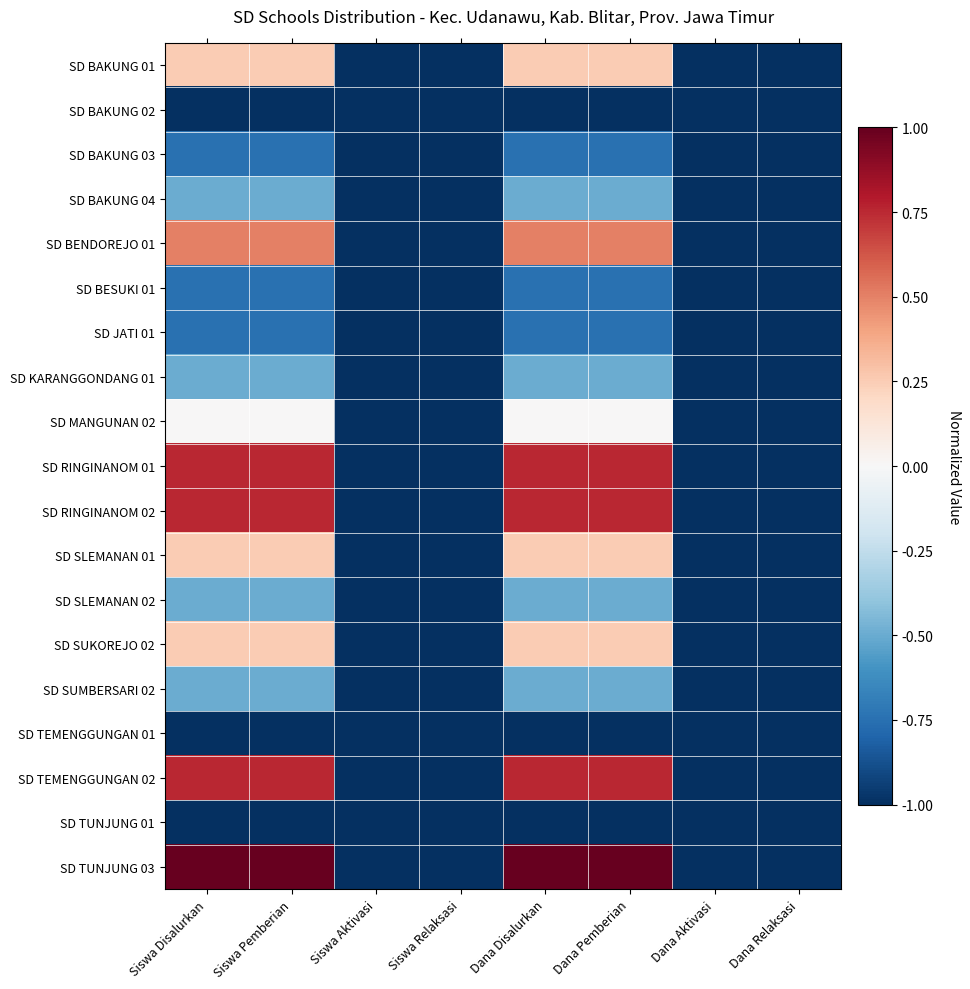

What is the total value across all series at Dana Disalurkan?

-2.8